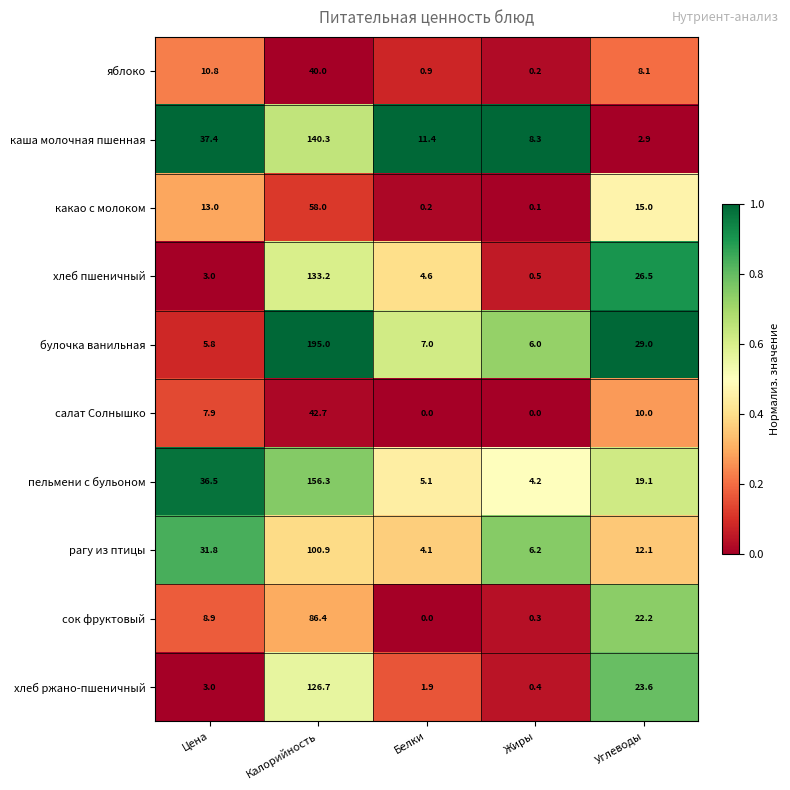

What is the maximum value shown in the chart?

195.0